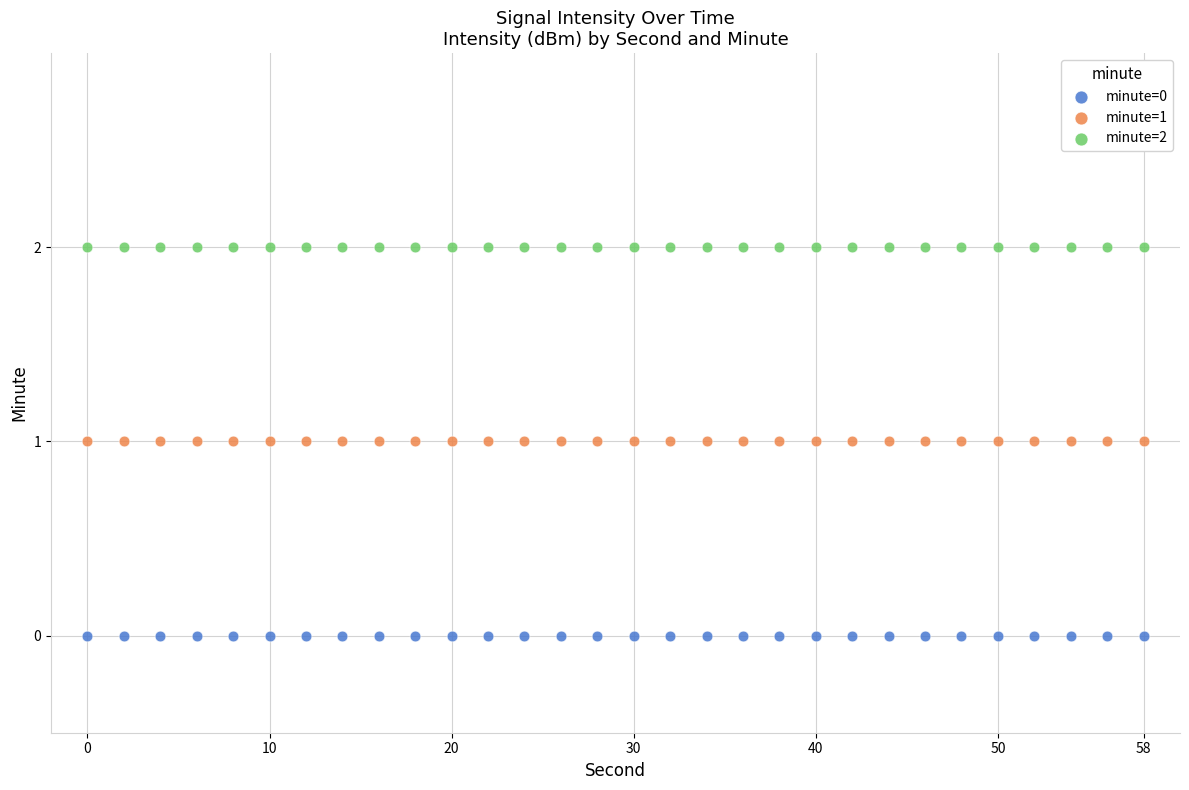

What are all the series names shown in the legend?

minute=0, minute=1, minute=2